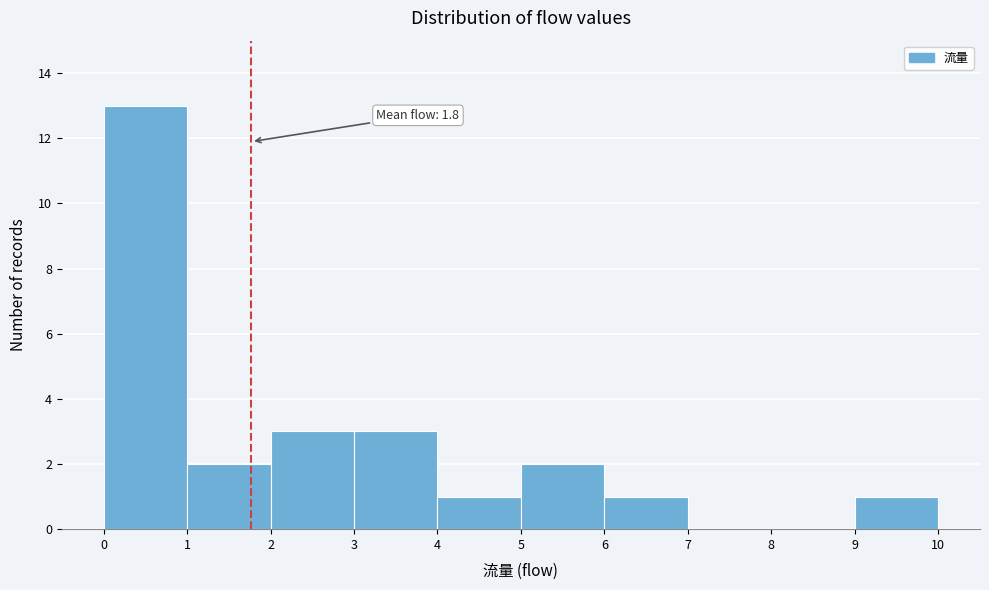

Which range on the x-axis has the tallest bar?

0 to 1